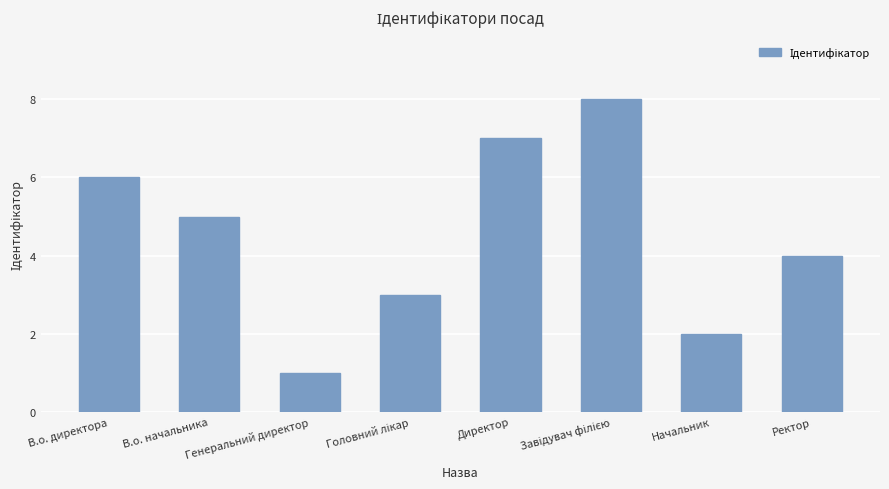

Between В.о. директора and Директор, which is larger?

Директор